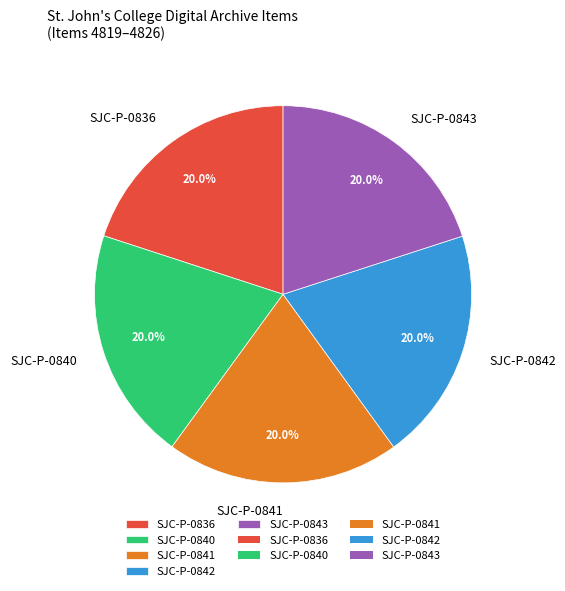

What percentage is NOT represented by SJC-P-0842?

80.0%